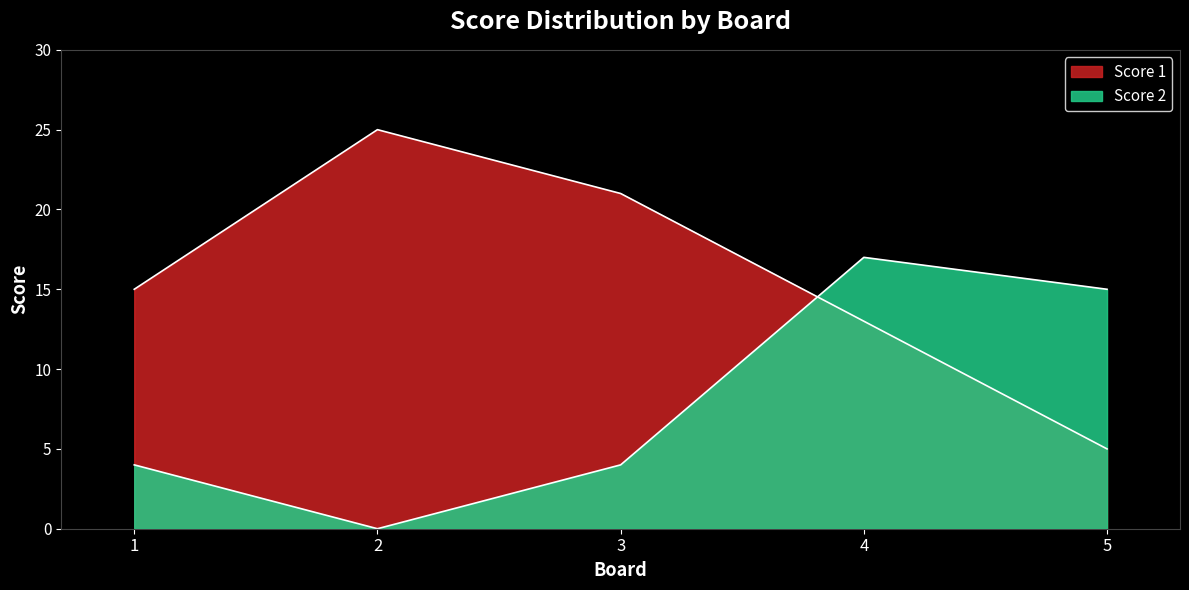

Between 1 and 5, which is larger?

1